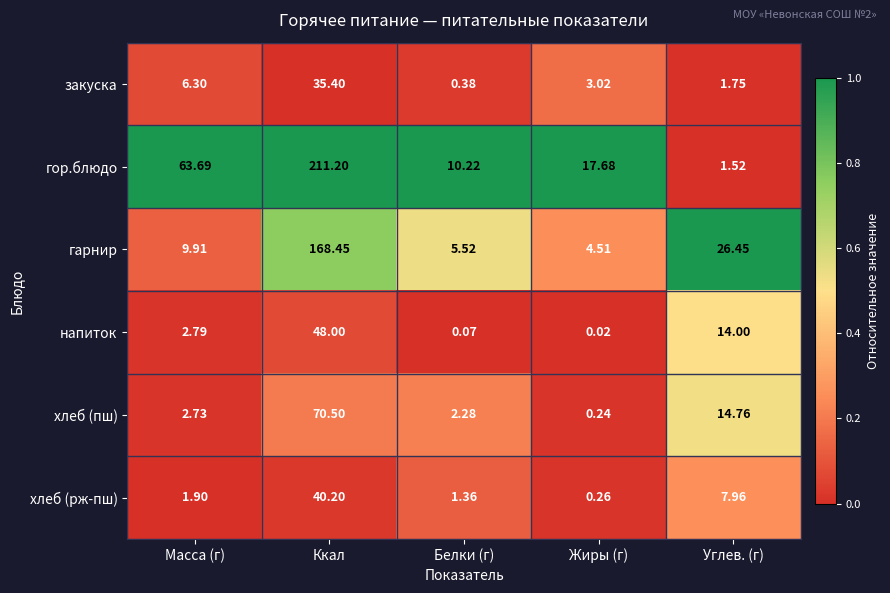

At Белки (г), list the series in order from largest to smallest.

гор.блюдо, гарнир, хлеб (пш), хлеб (рж-пш), закуска, напиток